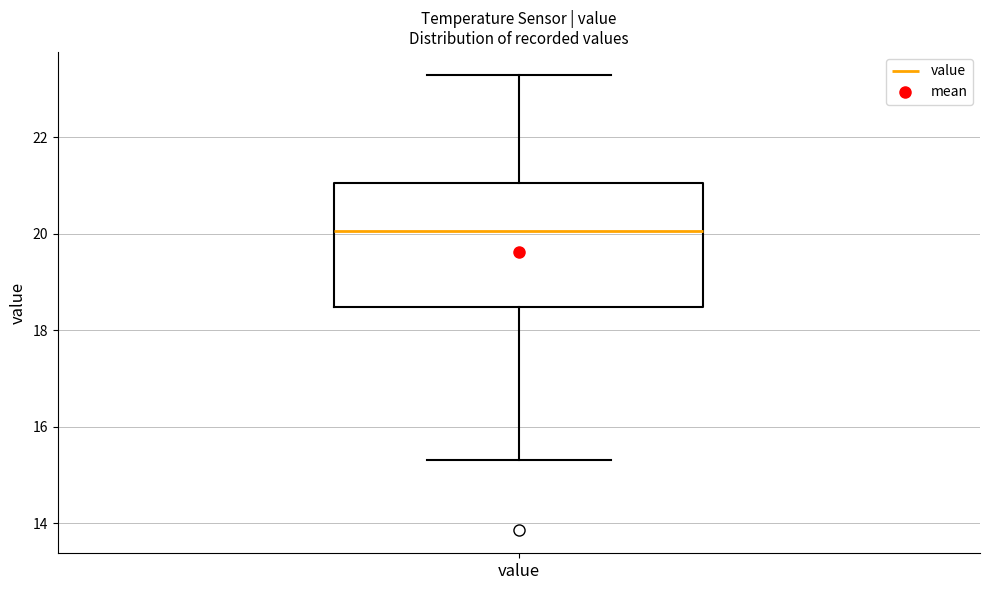

Transcribe this box plot: give where the median line is, the range the box spans, and where the two whiskers end, as read against the y-axis. The values are not printed on the chart, so give them approximately, as read against the axis.

median 20.0, box 18.4 to 21.0, whiskers 15.4 to 23.4